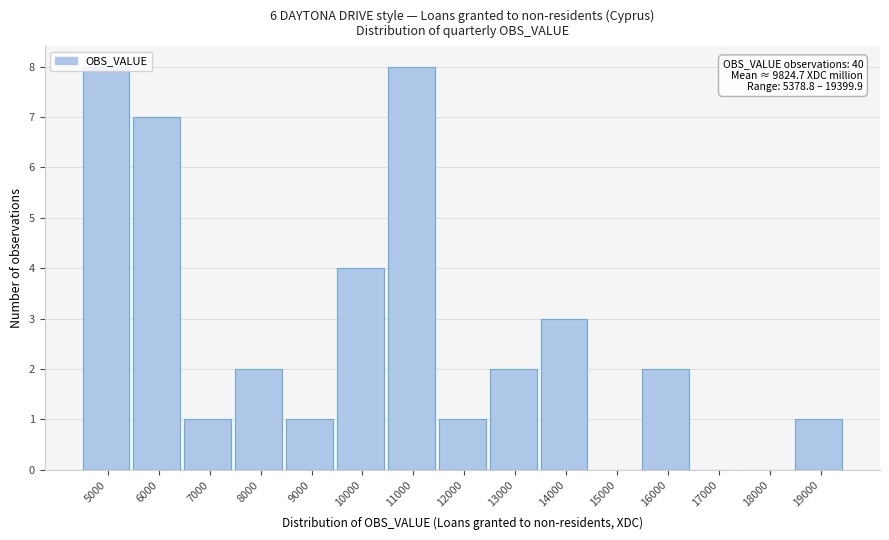

What is the maximum value shown in the chart?

8